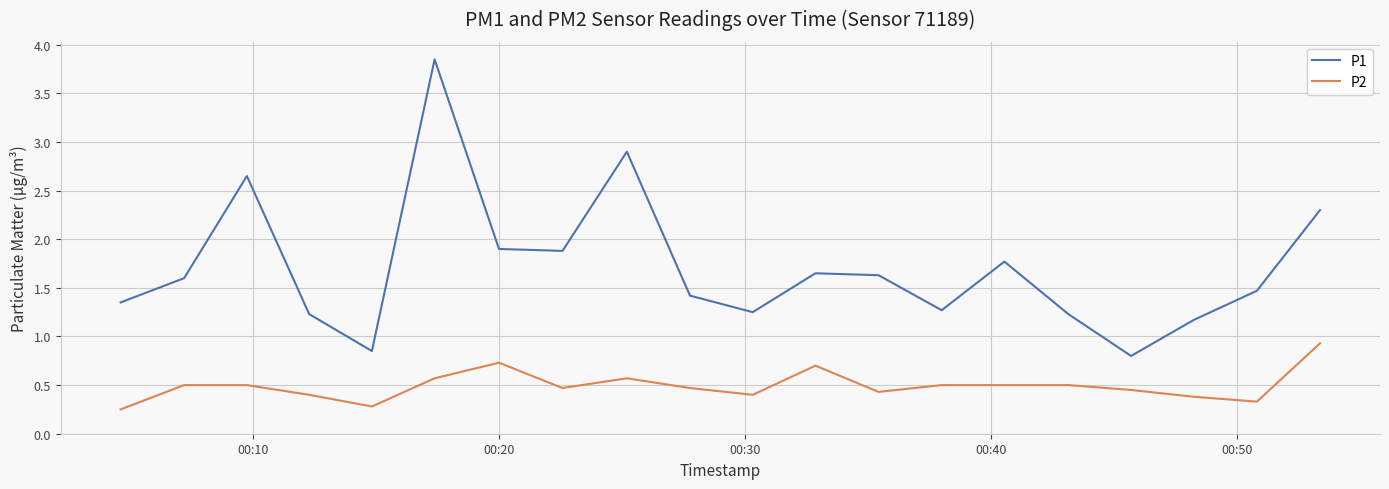

Which series has the largest range (max minus min)?

P1